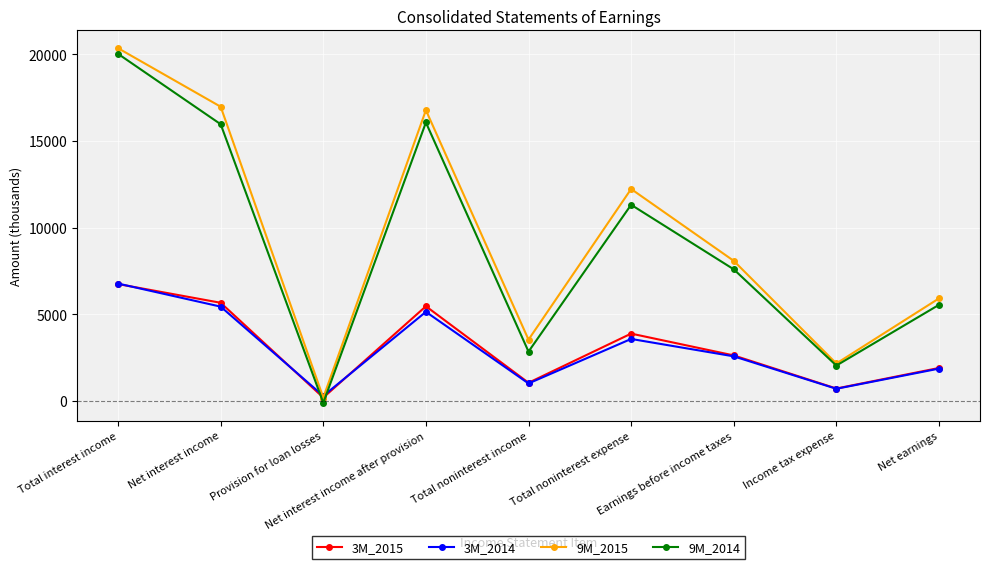

What are all the series names shown in the legend?

3M_2015, 3M_2014, 9M_2015, 9M_2014